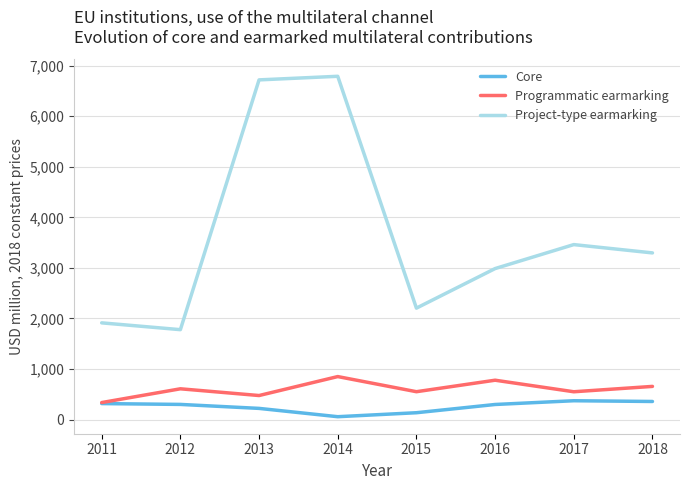

Which series has the largest total across all categories?

Project-type earmarking